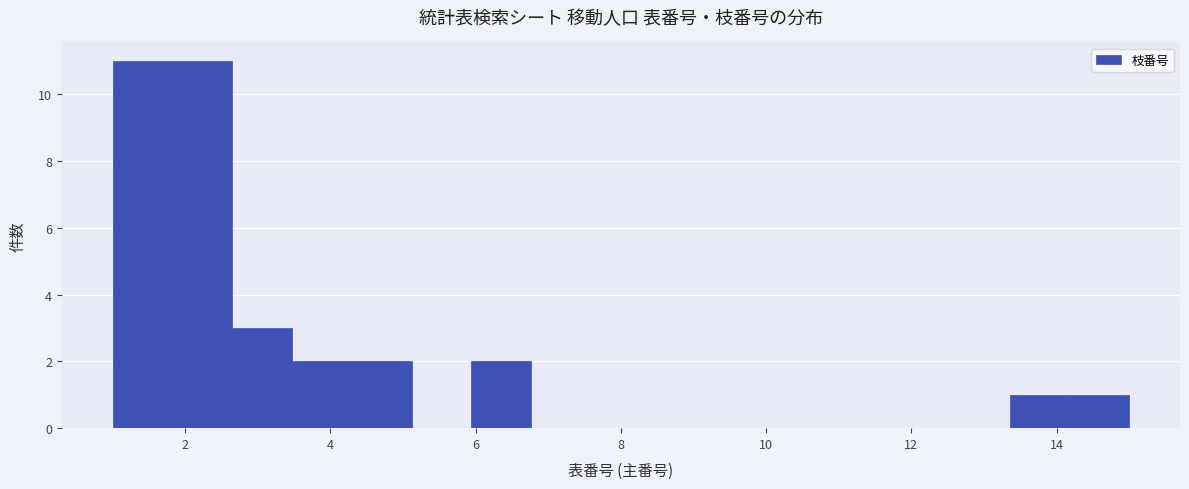

Reading left to right, transcribe this chart: for each bar, give the range it covers on the x-axis and its height. Neither the bar edges nor the heights are printed on the chart, so give them approximately, as read against the axes.

1.0 to 1.8: 11
1.8 to 2.6: 11
2.6 to 3.4: 3
3.4 to 4.2: 2
4.2 to 5.2: 2
5.2 to 6.0: 0
6.0 to 6.8: 2
6.8 to 7.6: 0
7.6 to 8.4: 0
8.4 to 9.2: 0
9.2 to 10.0: 0
10.0 to 10.8: 0
10.8 to 11.8: 0
11.8 to 12.6: 0
12.6 to 13.4: 0
13.4 to 14.2: 1
14.2 to 15.0: 1